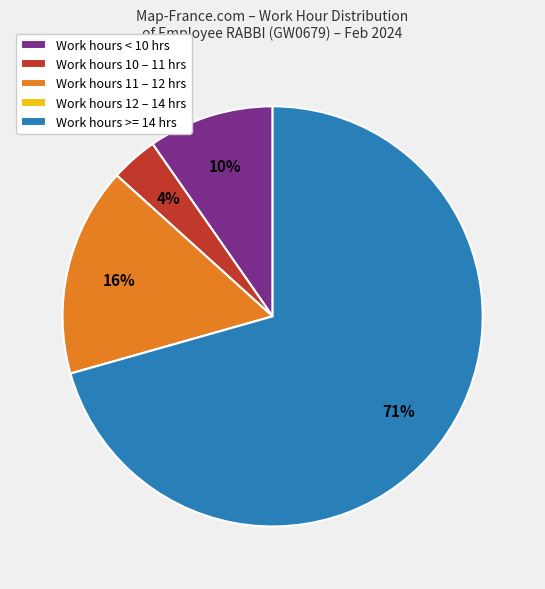

Which has a higher value, Work hours 11 – 12 hrs or Work hours 10 – 11 hrs?

Work hours 11 – 12 hrs